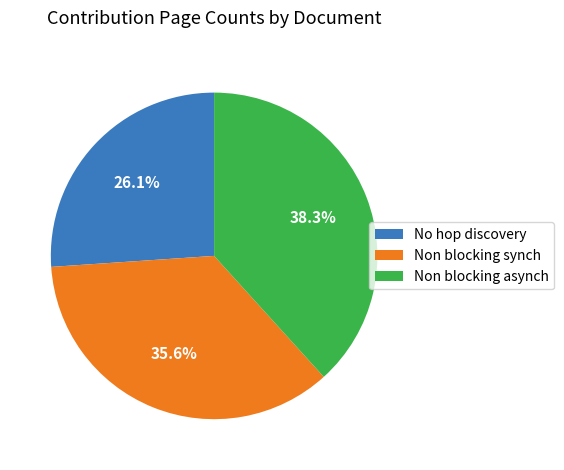

How many slices are in this pie chart?

3